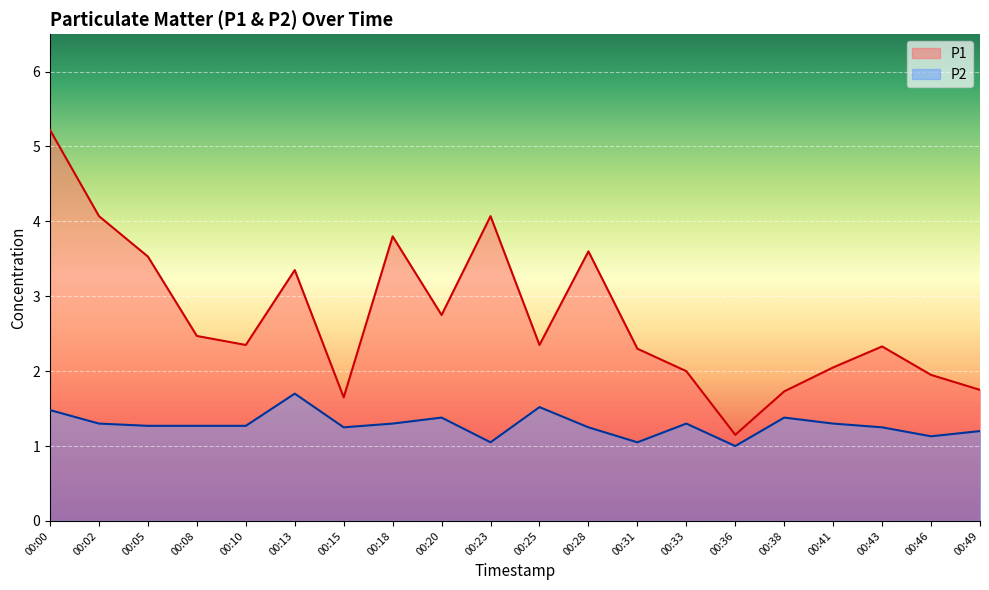

Where is P2 nearest to the value 1?

00:36